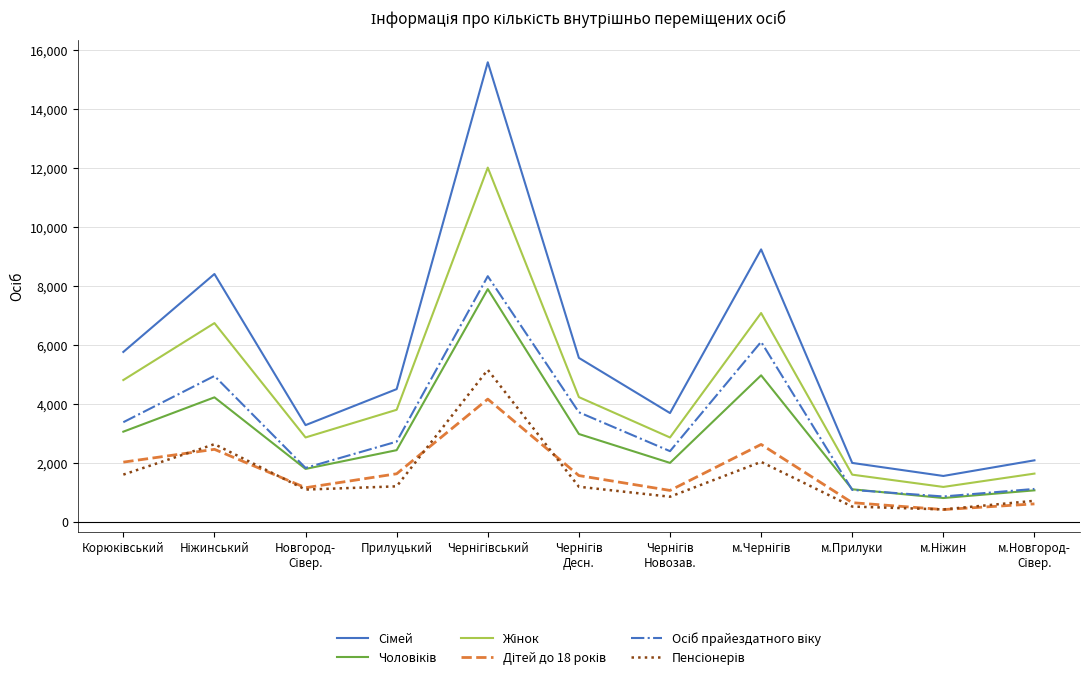

What is the maximum value shown in the chart?

15576